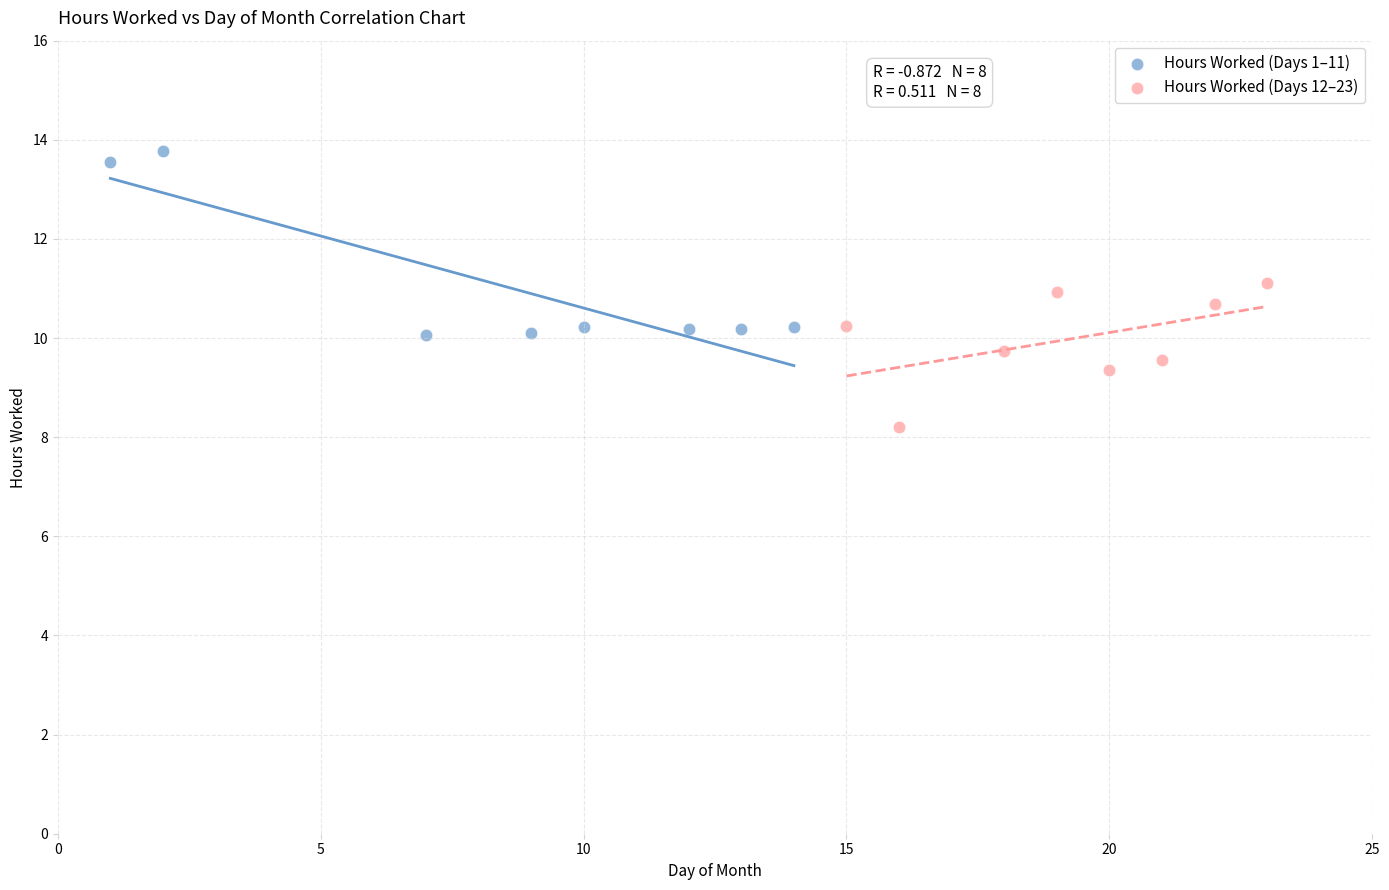

Which series contains the highest Y value?

Hours Worked (Days 1–11)